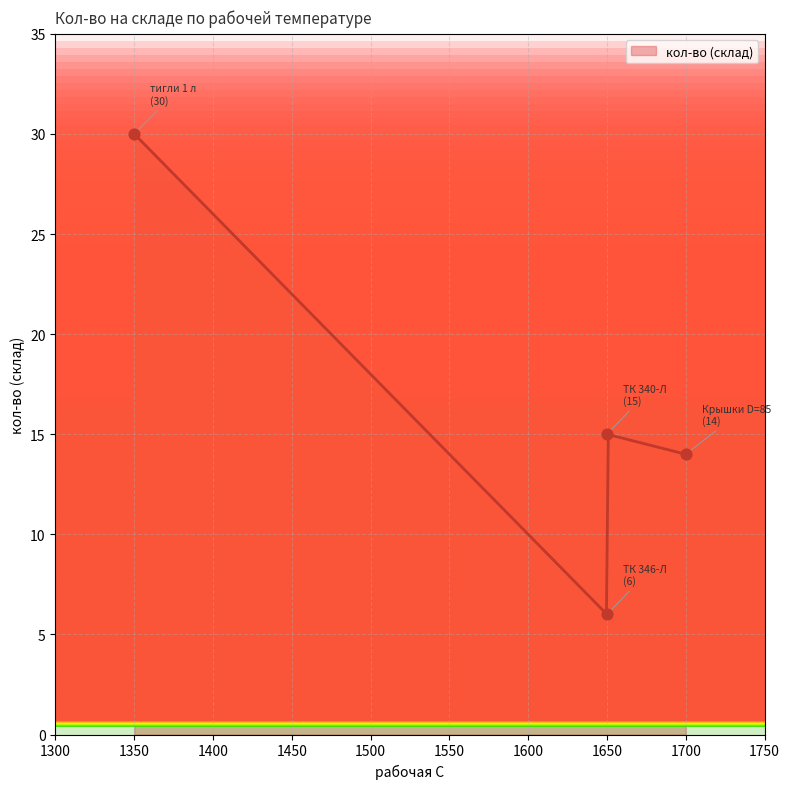

What is the minimum value for кол-во (склад)?

6.0